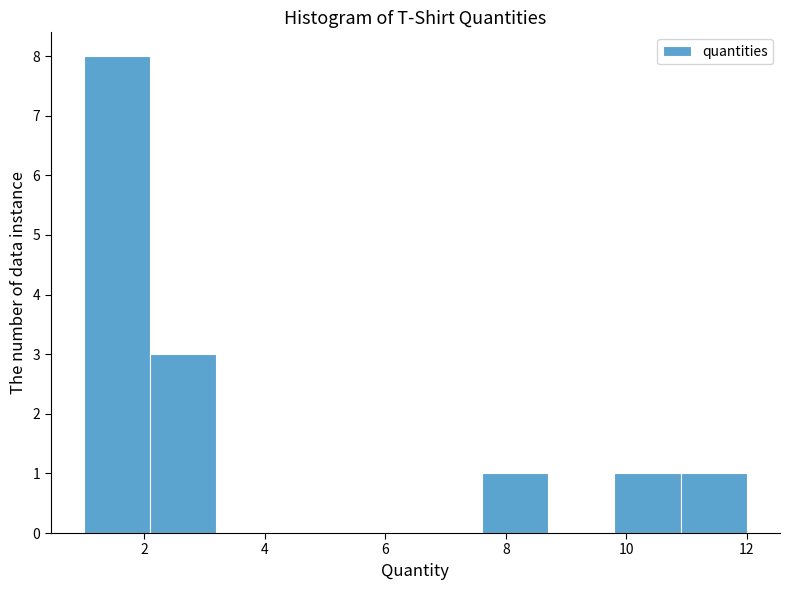

Reading left to right, transcribe this chart: for each bar, give the range it covers on the x-axis and its height. Neither the bar edges nor the heights are printed on the chart, so give them approximately, as read against the axes.

1.0 to 2.1: 8
2.1 to 3.2: 3
3.2 to 4.3: 0
4.3 to 5.4: 0
5.4 to 6.5: 0
6.5 to 7.6: 0
7.6 to 8.7: 1
8.7 to 9.8: 0
9.8 to 10.9: 1
10.9 to 12.0: 1